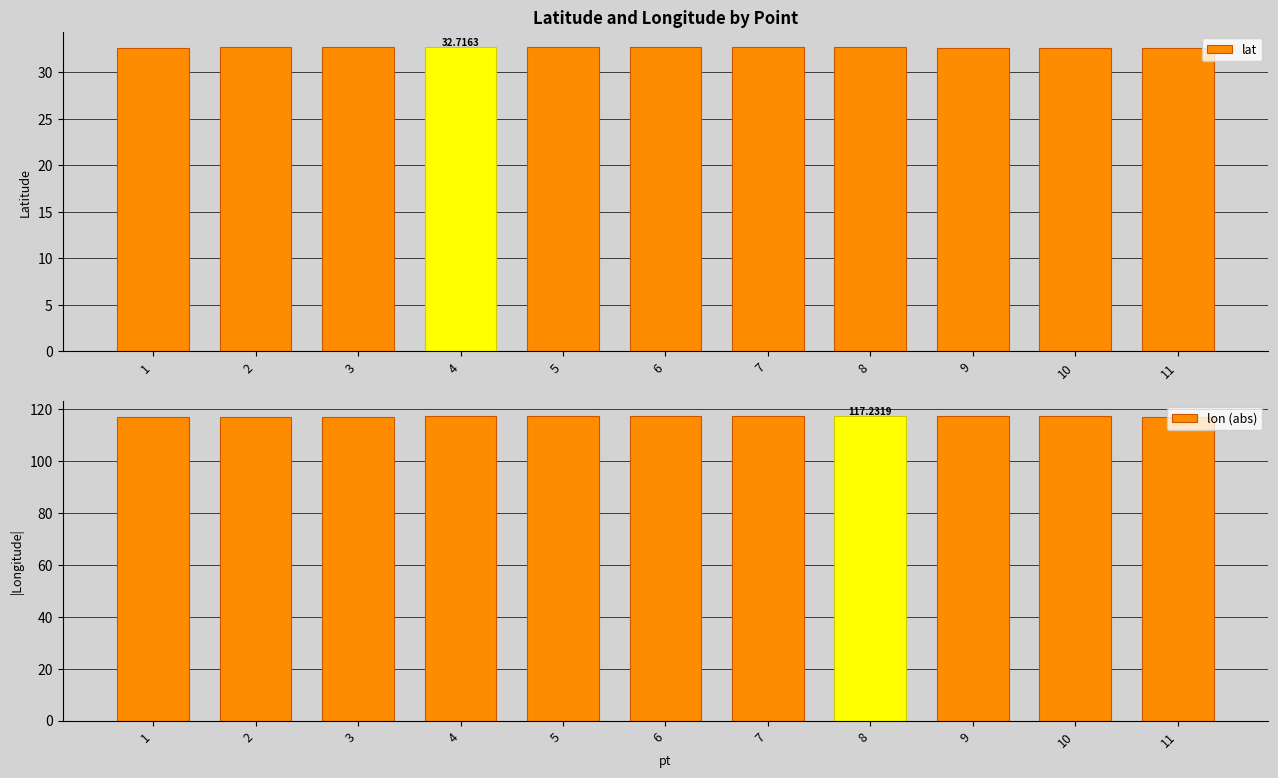

Reading right to left, transcribe all the data shown in this chart.

lat: 11=32.7	10=32.7	9=32.7	8=32.7	7=32.7	6=32.7	5=32.7	4=32.7	3=32.7	2=32.7	1=32.7
lon (abs): 11=117.2	10=117.2	9=117.2	8=117.2	7=117.2	6=117.2	5=117.2	4=117.2	3=117.2	2=117.2	1=117.2